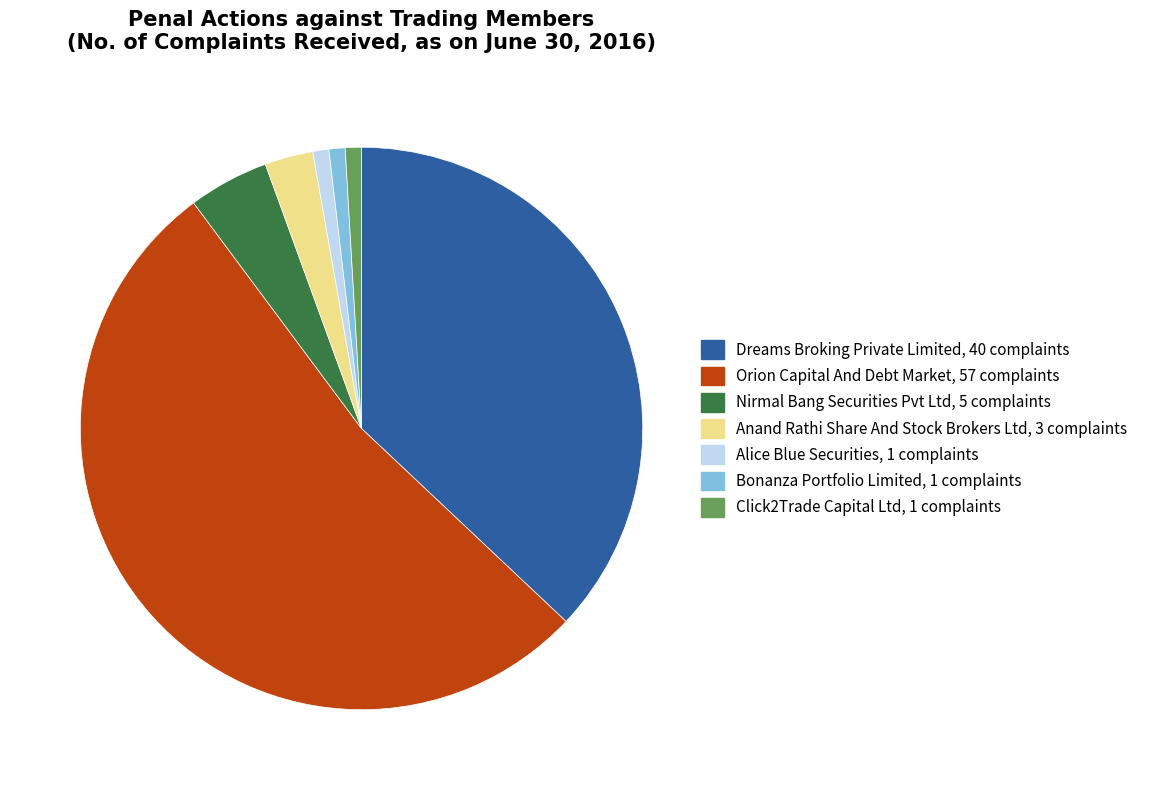

Does any single category account for the majority?

Yes